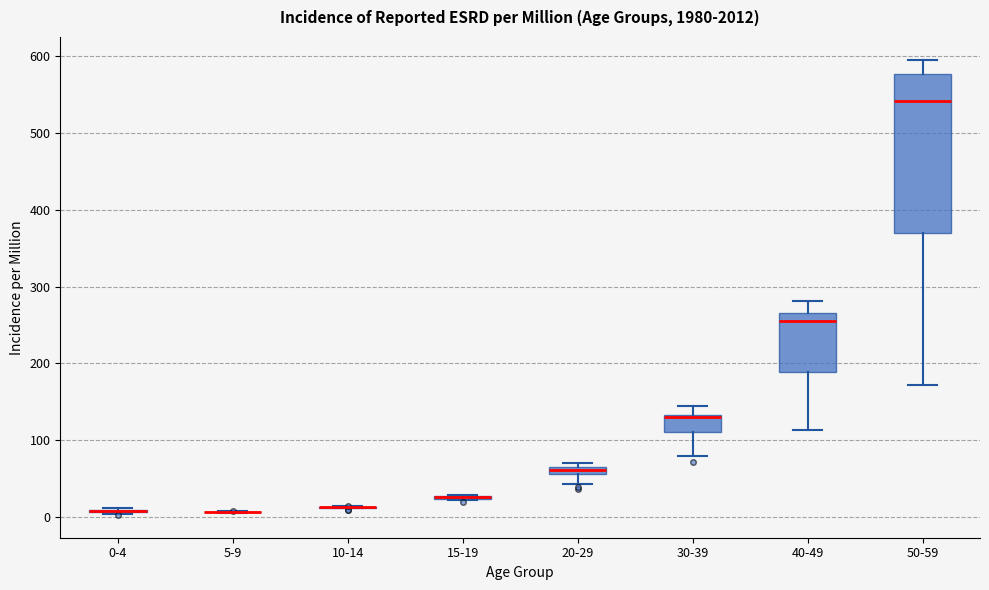

Comparing the boxes themselves (not the whiskers), which one is the tallest?

50-59